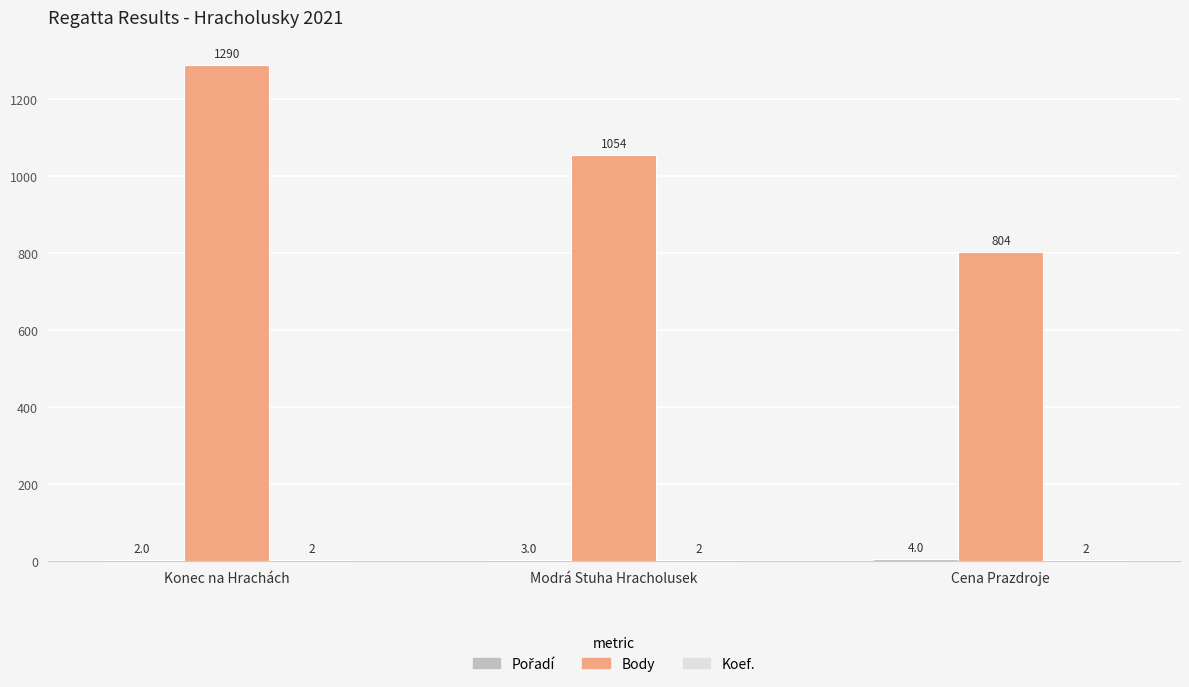

How many groups of bars are there?

3